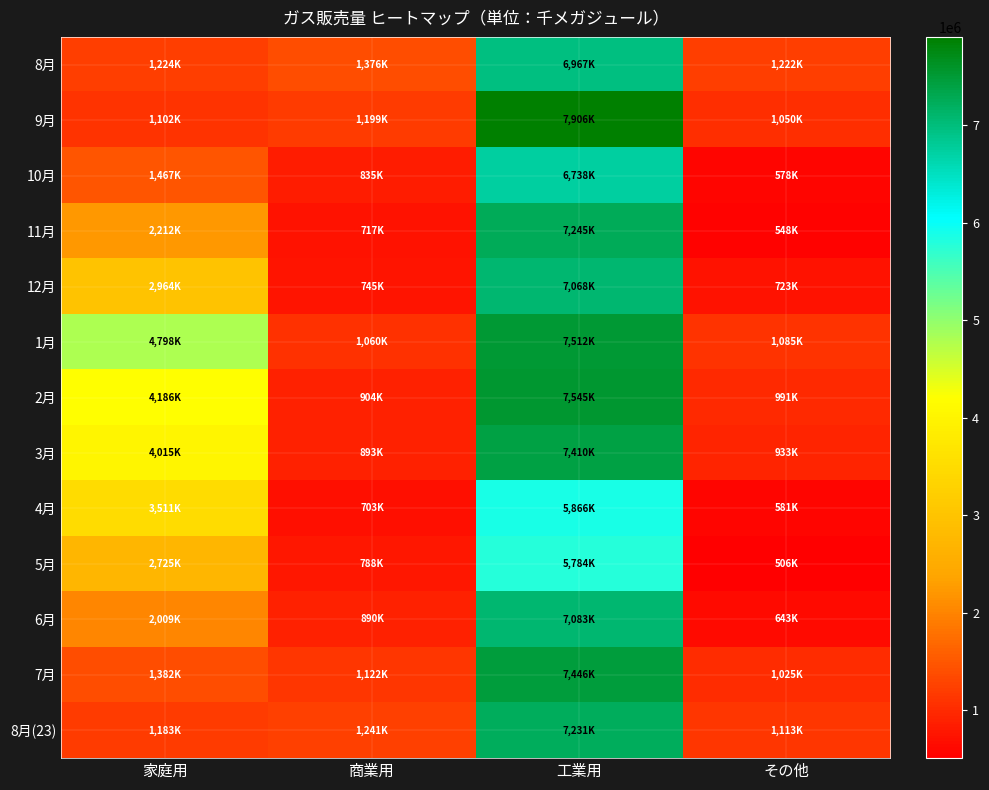

Which series has the largest total across all categories?

1月